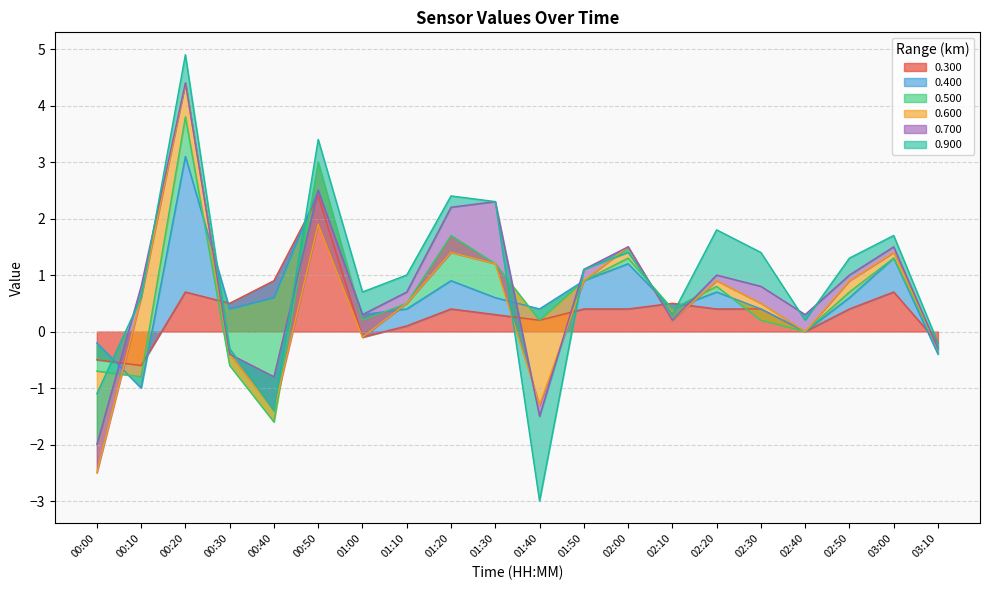

What is the highest value of the 0.300 series?

2.4